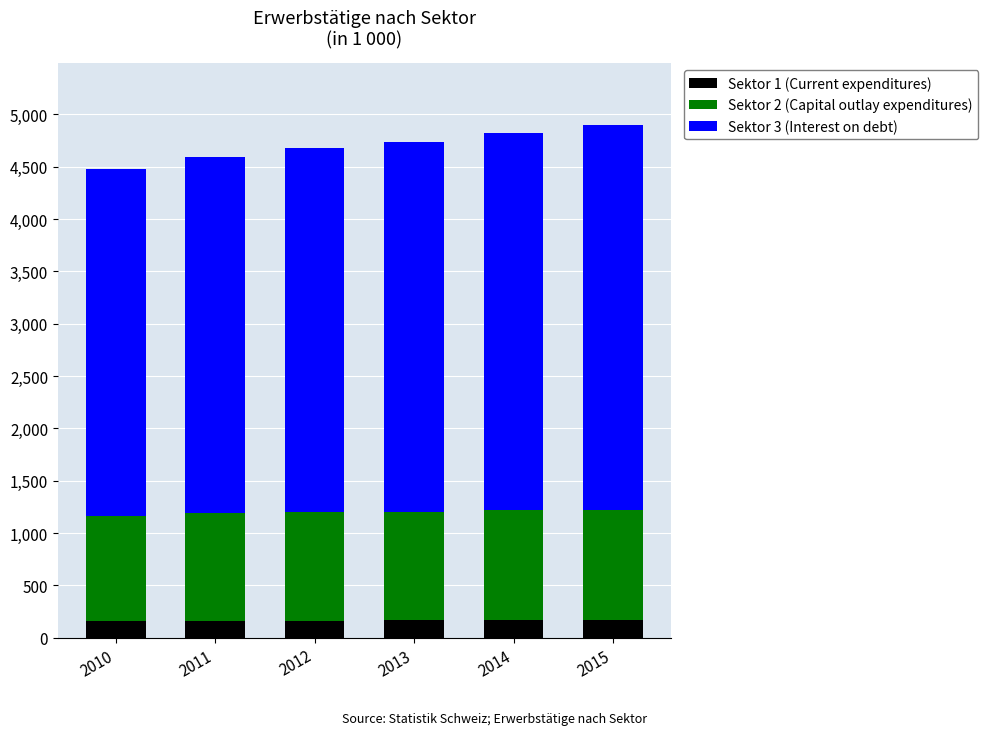

What is the maximum value for Sektor 1 (Current expenditures)?

169.9